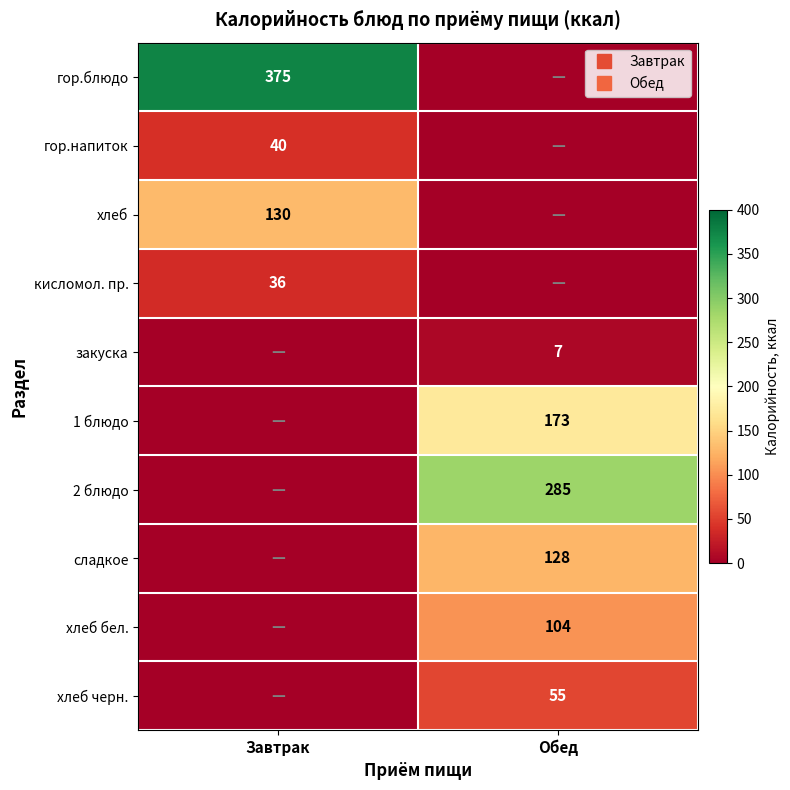

The гор.напиток series shows 53 at Завтрак. True or false?

False